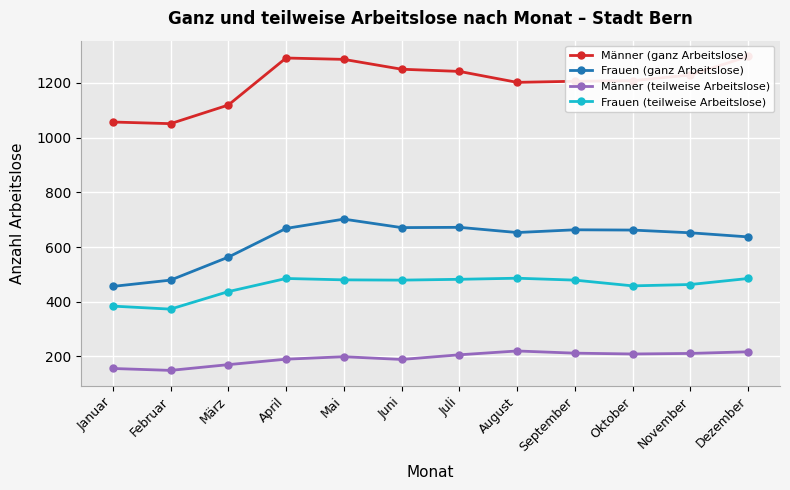

Which category has the highest value in the Frauen (teilweise Arbeitslose) series?

August